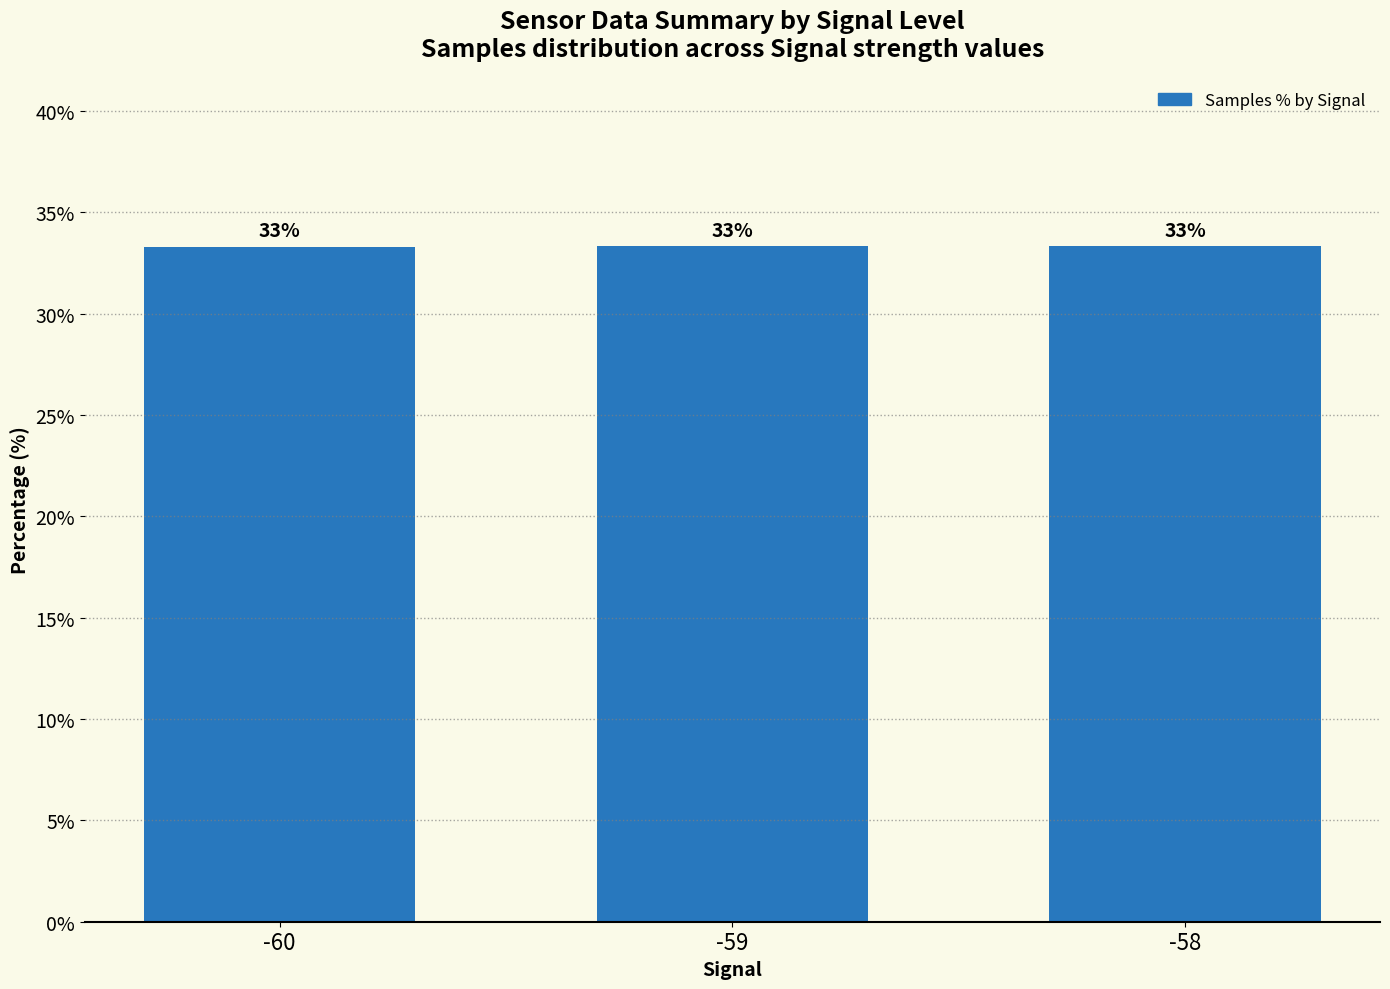

Reading right to left, transcribe all the data shown in this chart.

-58=33.3	-59=33.4	-60=33.3